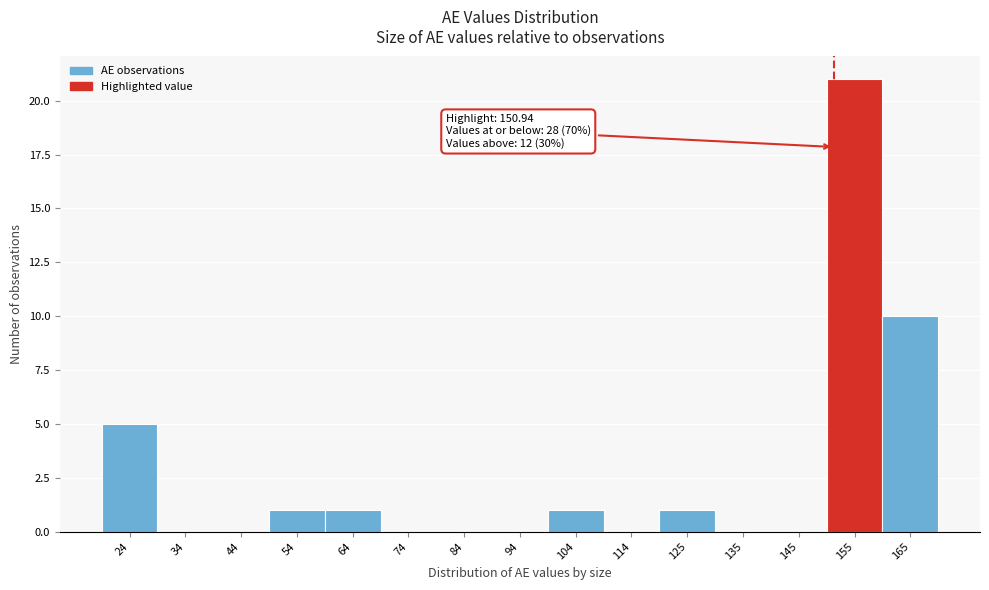

Which range on the x-axis has the tallest bar?

150 to 160